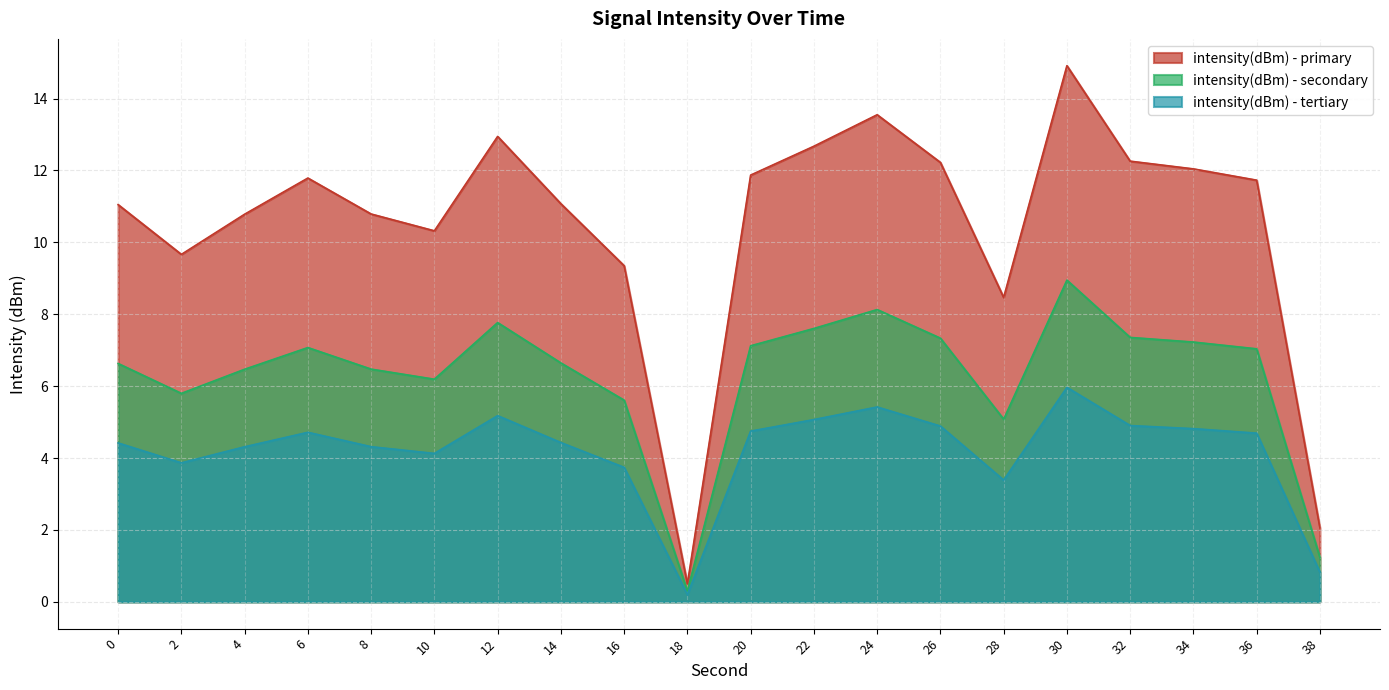

The intensity(dBm) - tertiary series shows 2.2 at 8. True or false?

False